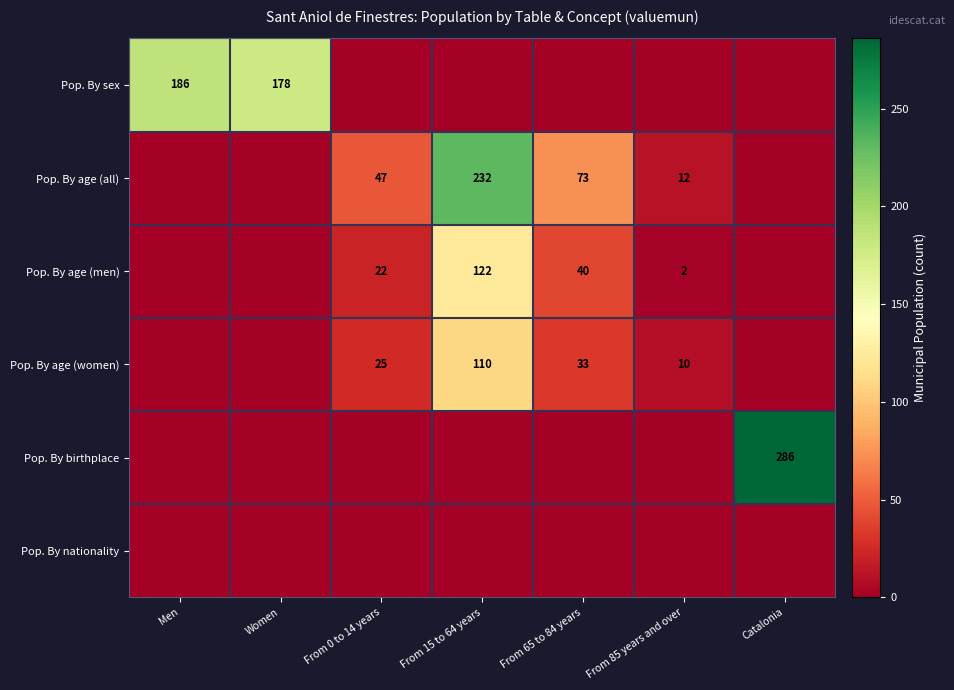

What is the sum of the Pop. By age (all) values at From 85 years and over and From 15 to 64 years?

244